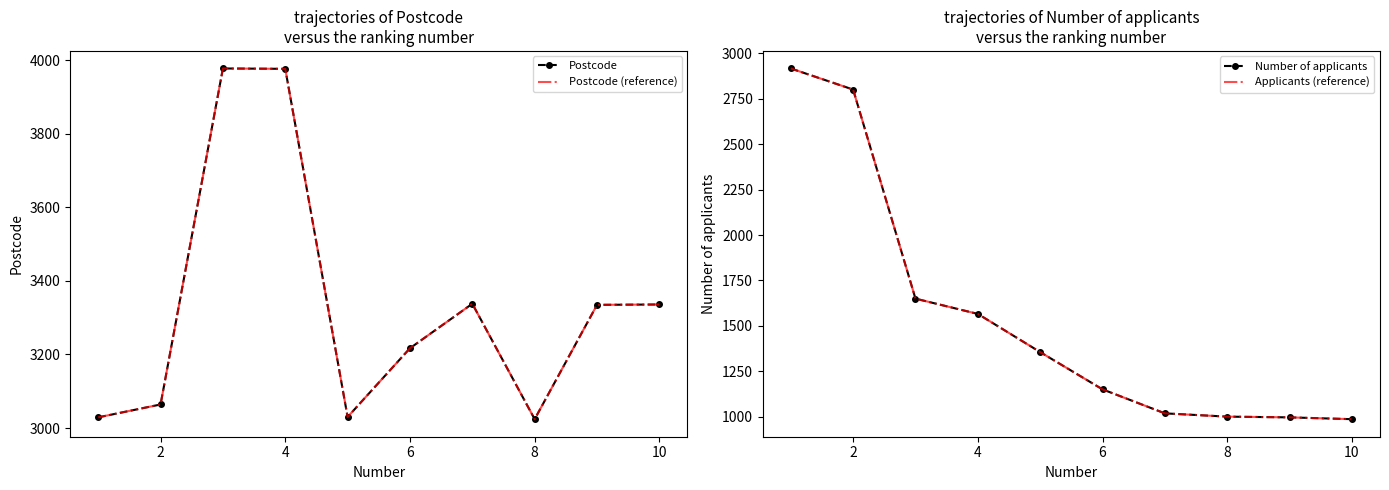

How many data points does each series have?

10